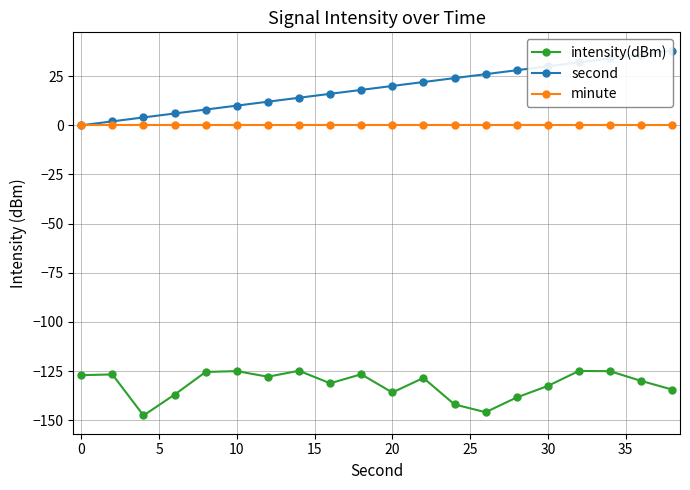

True or false: intensity(dBm) has more than 1 points higher than both neighbors.

True